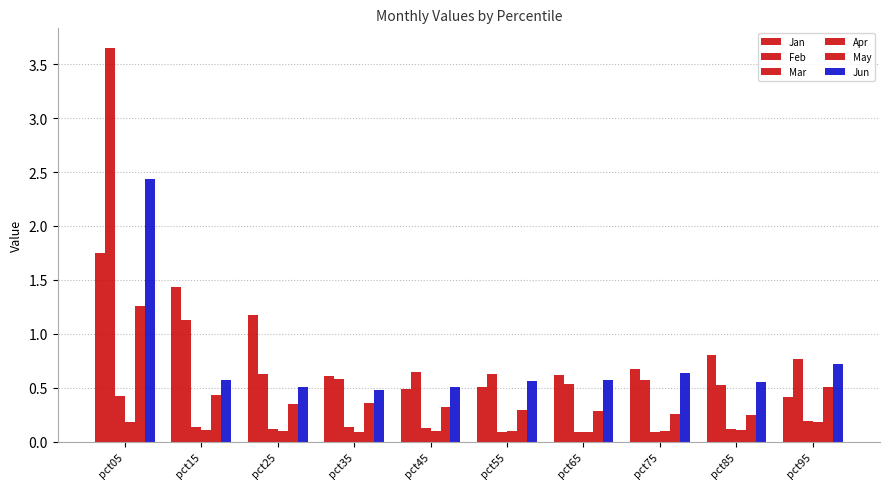

True or false: May has a value of 1.3 at pct05.

True